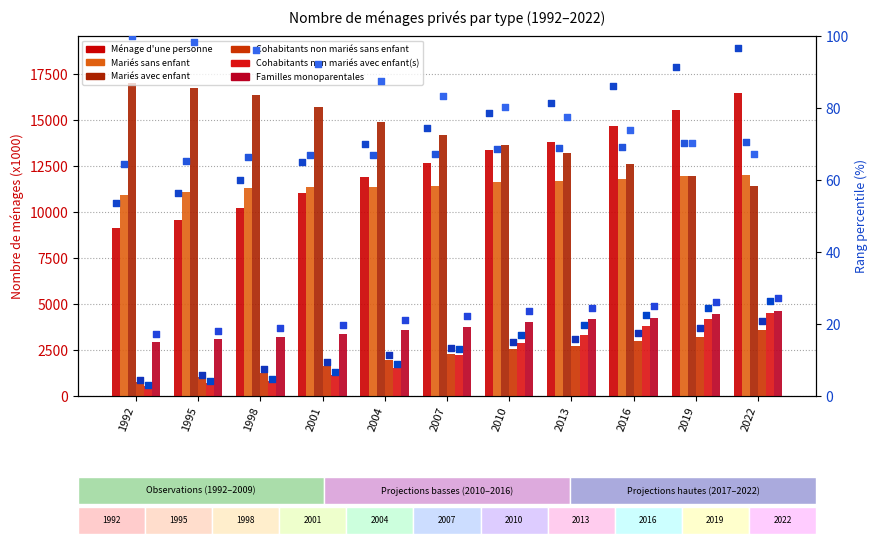

Which series contains the highest Y value?

Mariés avec enfant